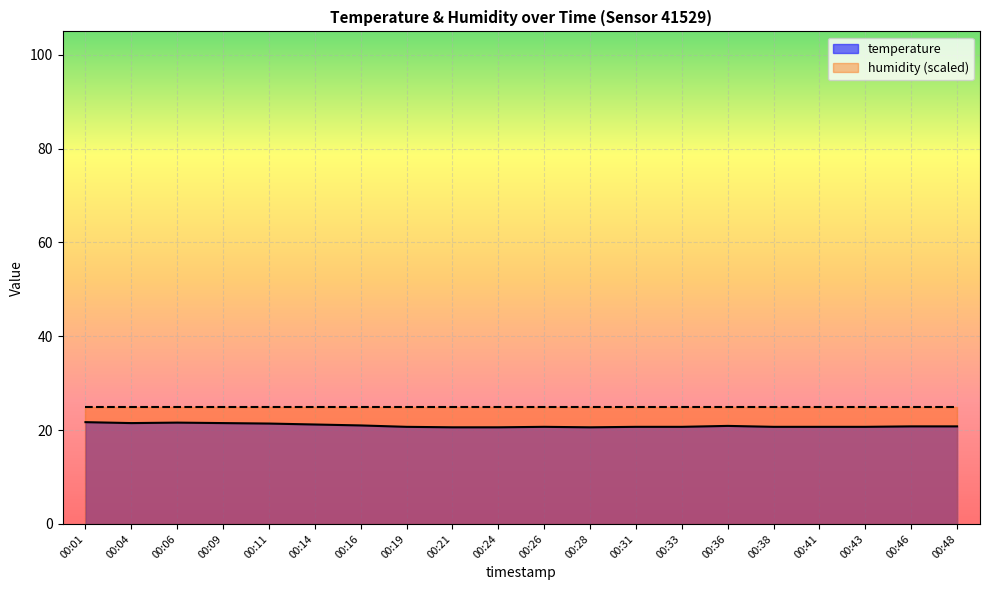

True or false: the data shows 28.0 at 00:43.

False